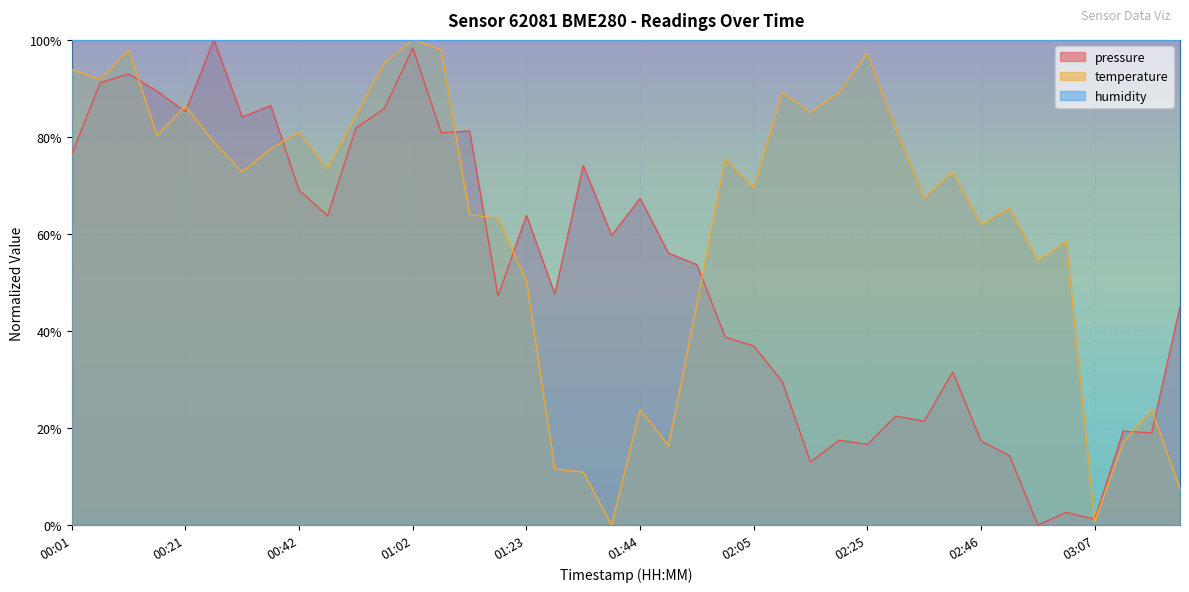

Is it true that pressure equals 0.1 at 03:12?

False